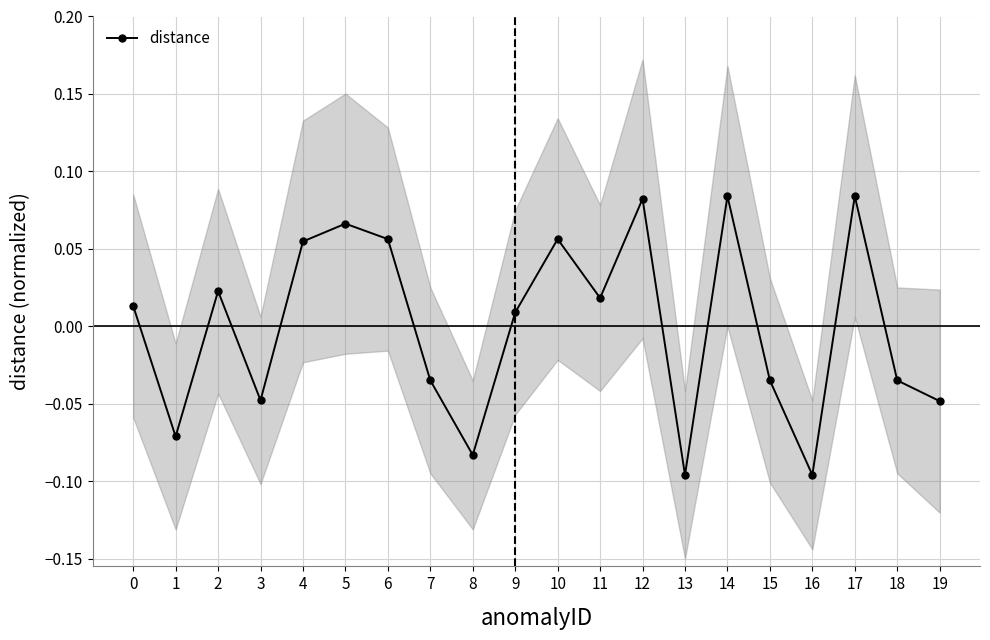

How many interior local peaks (higher than both neighbors) does the data have?

6